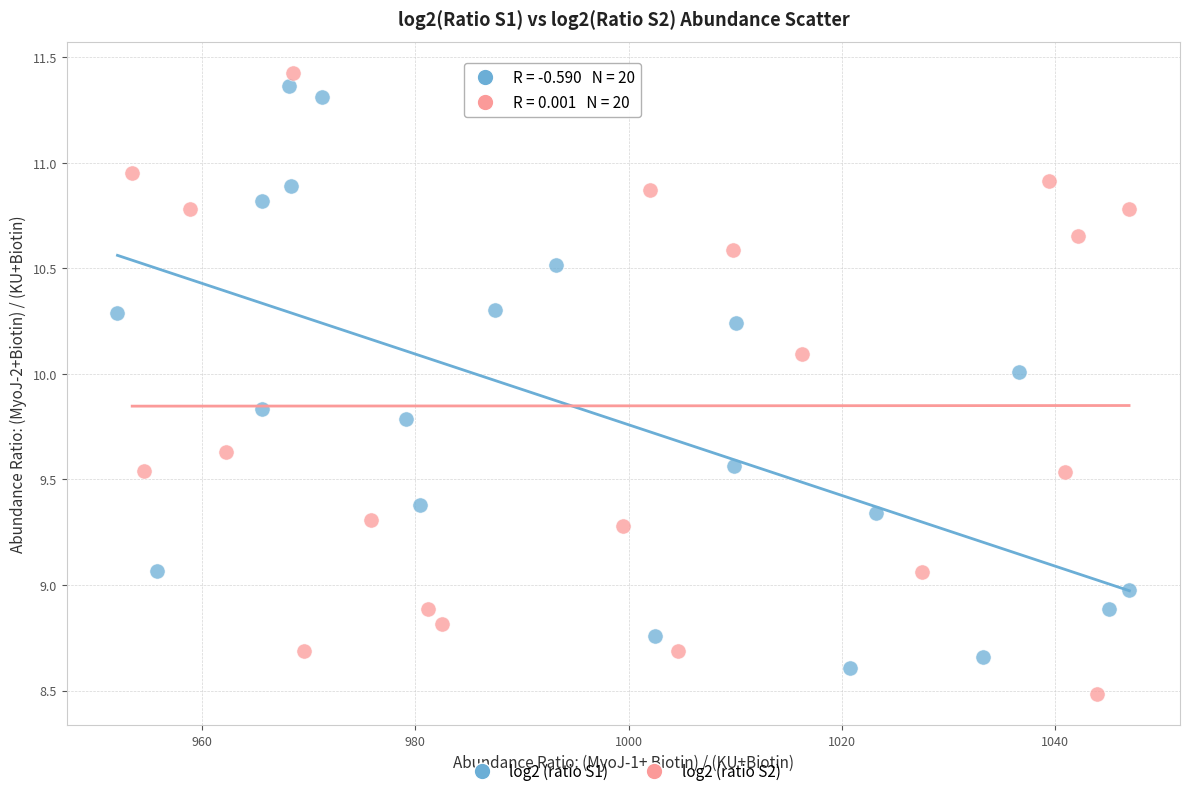

What are all the series names shown in the legend?

log2 (ratio S1), log2 (ratio S2)